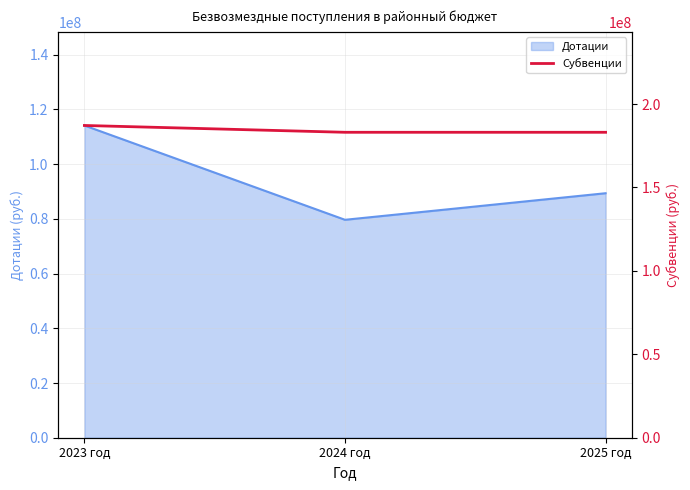

What is the label of the 3rd point from the left?

2025 год